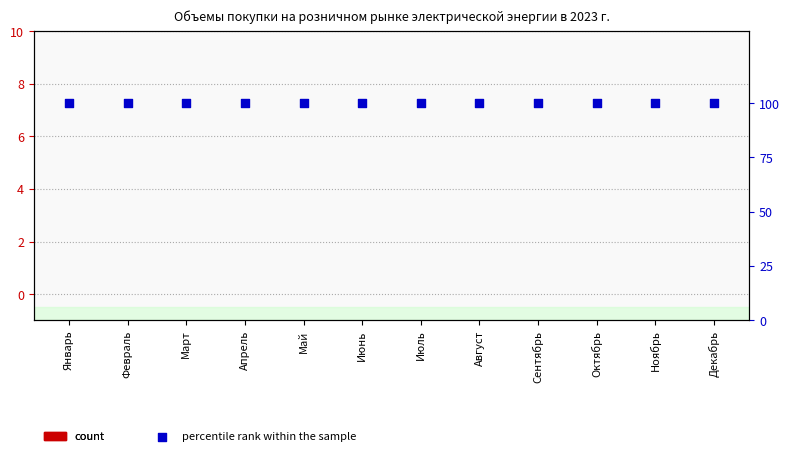

At which category is the sum across all series the highest?

Январь